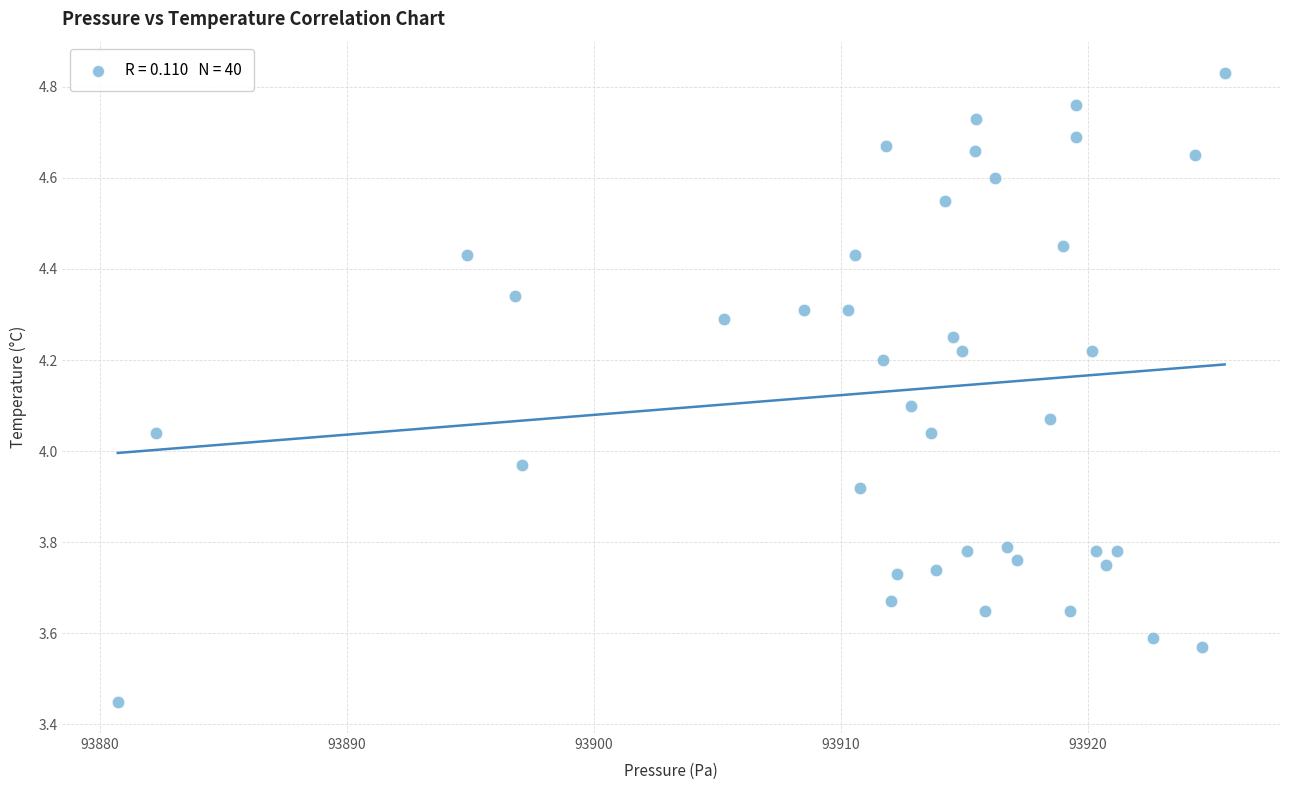

What is the range of X values (max minus min)?

44.8